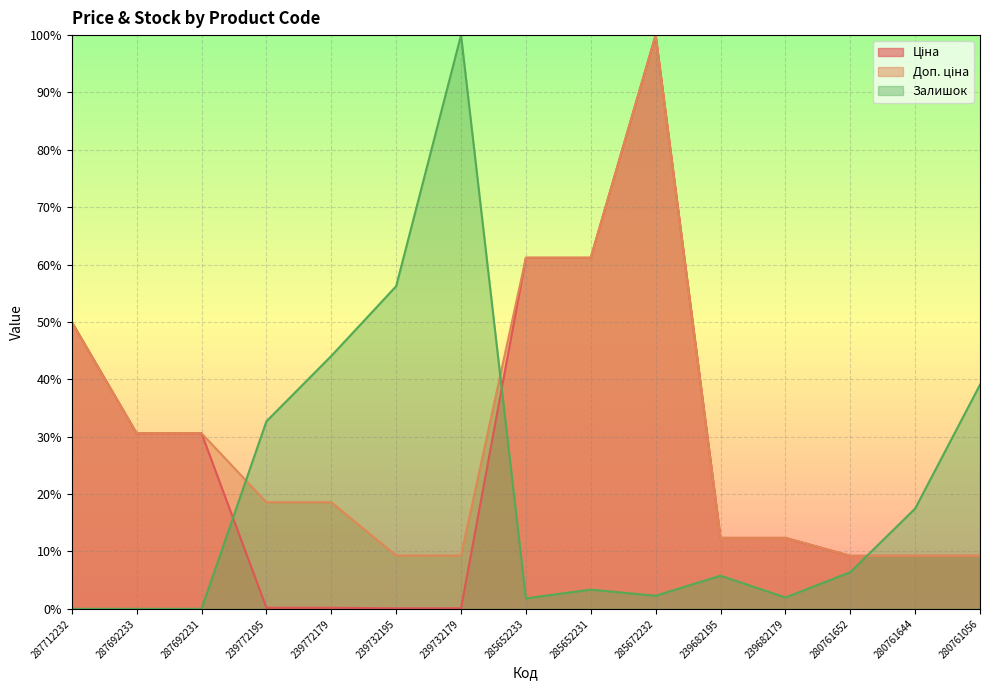

What is the spread (max minus min) of values at 285672232?

97.7